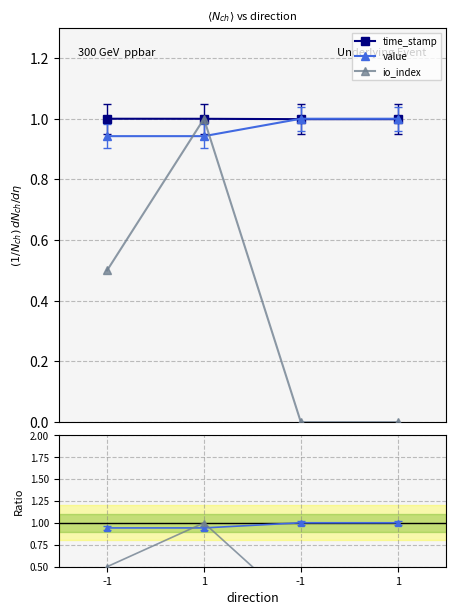

True or false: value / time_stamp and value intersect in this chart.

False